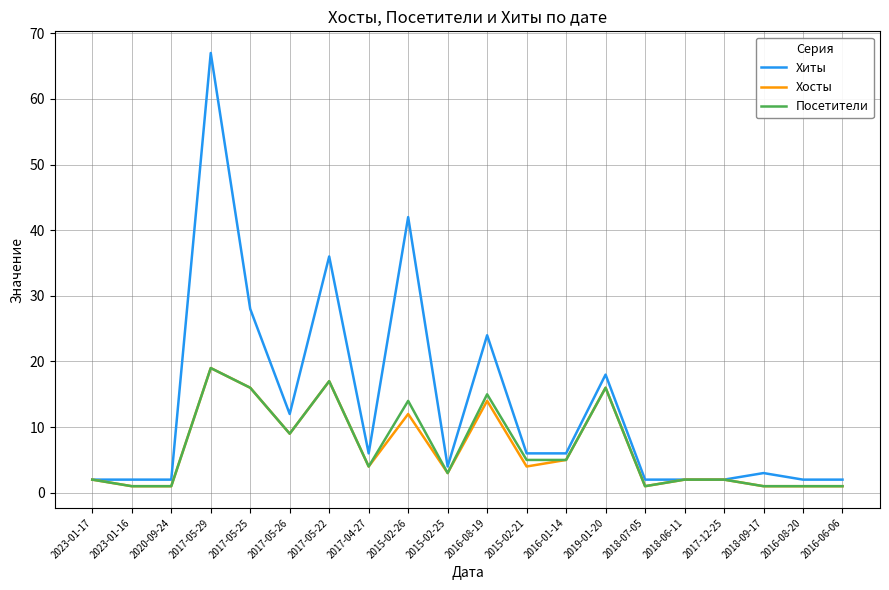

Does the chart have visible grid lines?

Yes